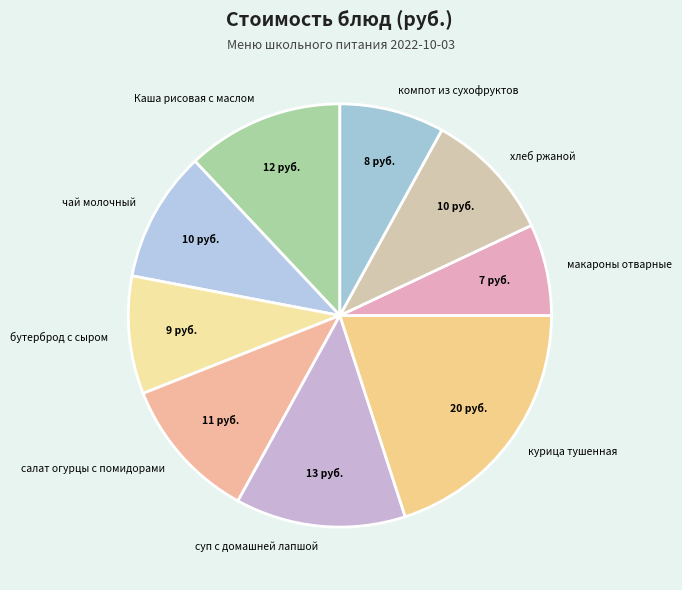

Which has a higher value, бутерброд с сыром or суп с домашней лапшой?

суп с домашней лапшой